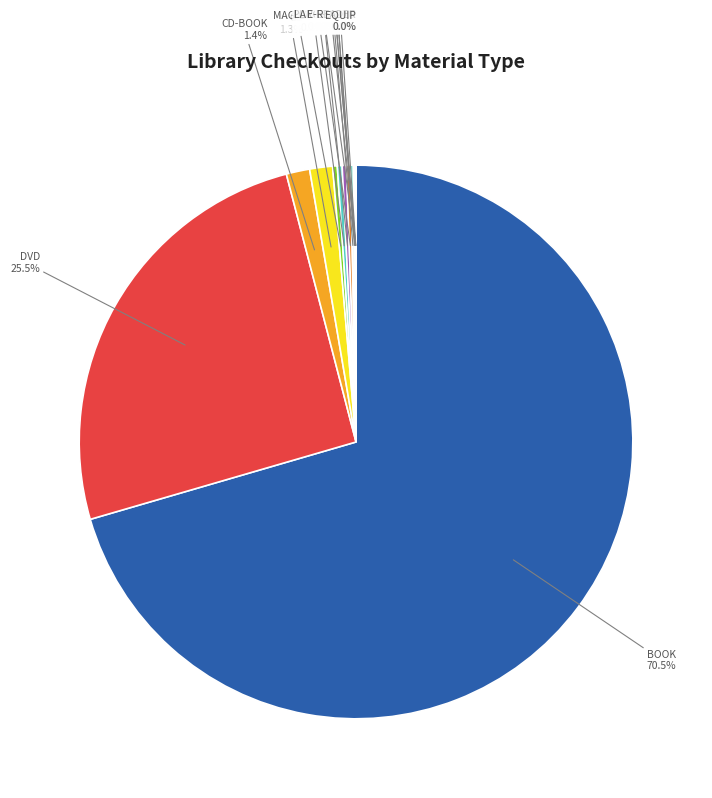

Which category has the biggest portion of the pie?

BOOK